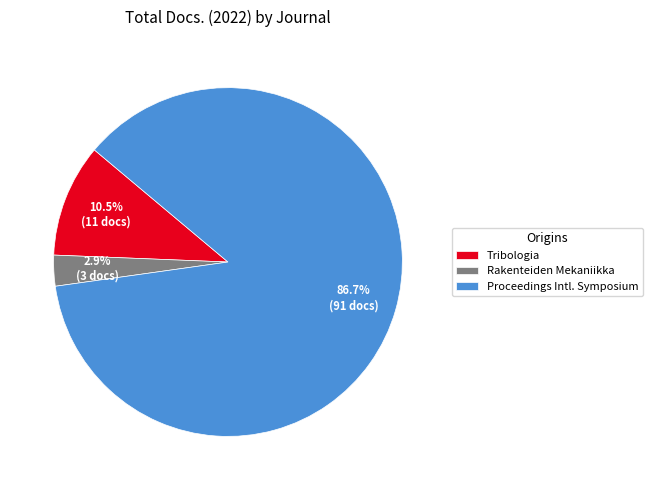

Is it true that Rakenteiden Mekaniikka is 3% of the pie?

True